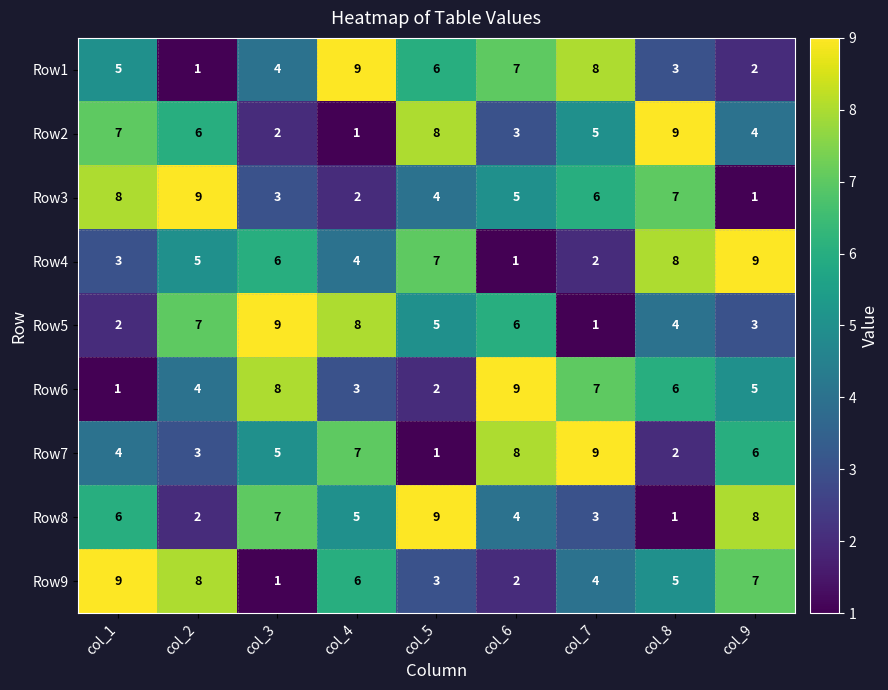

What is the difference between the Row6 values at col_3 and col_4?

5